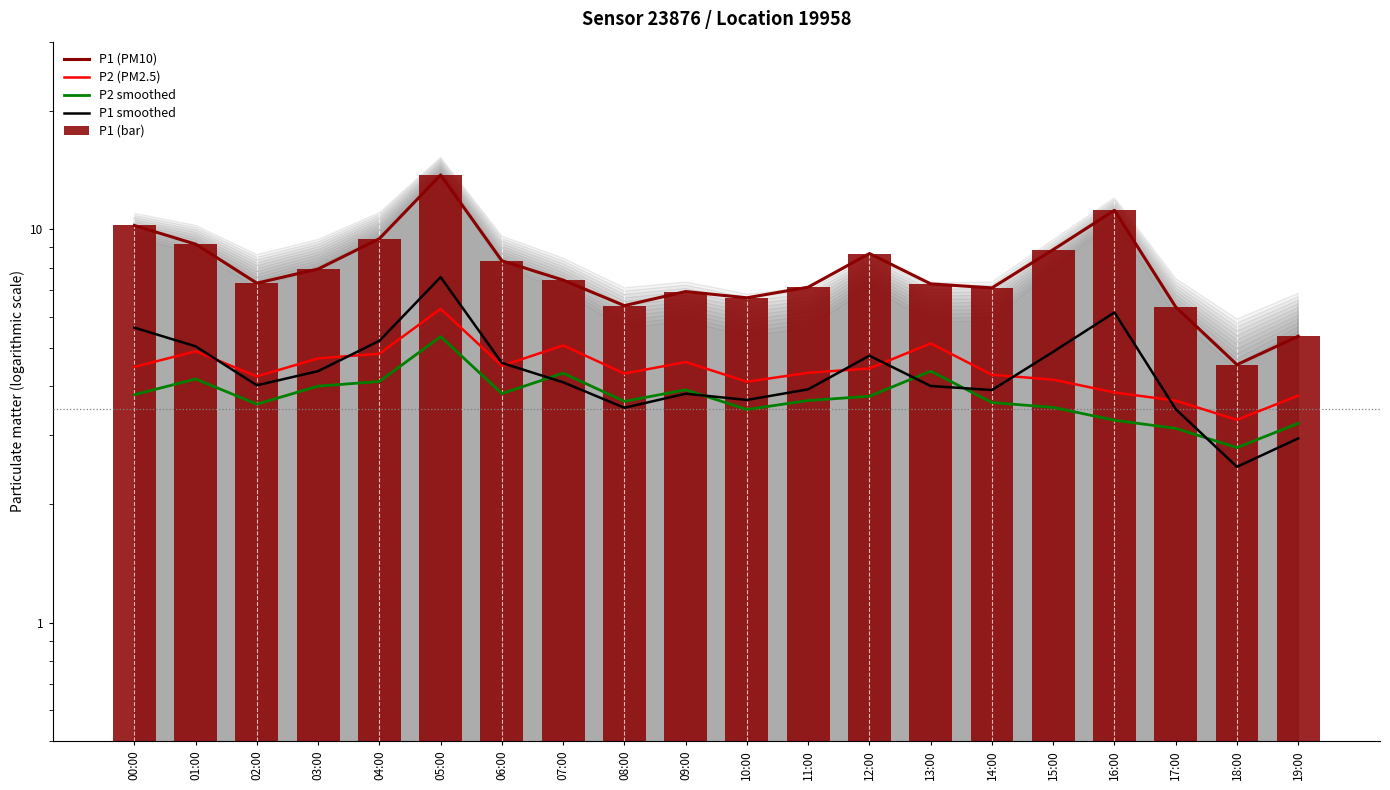

Where does the P2 (PM2.5) series first go above 4?

00:00